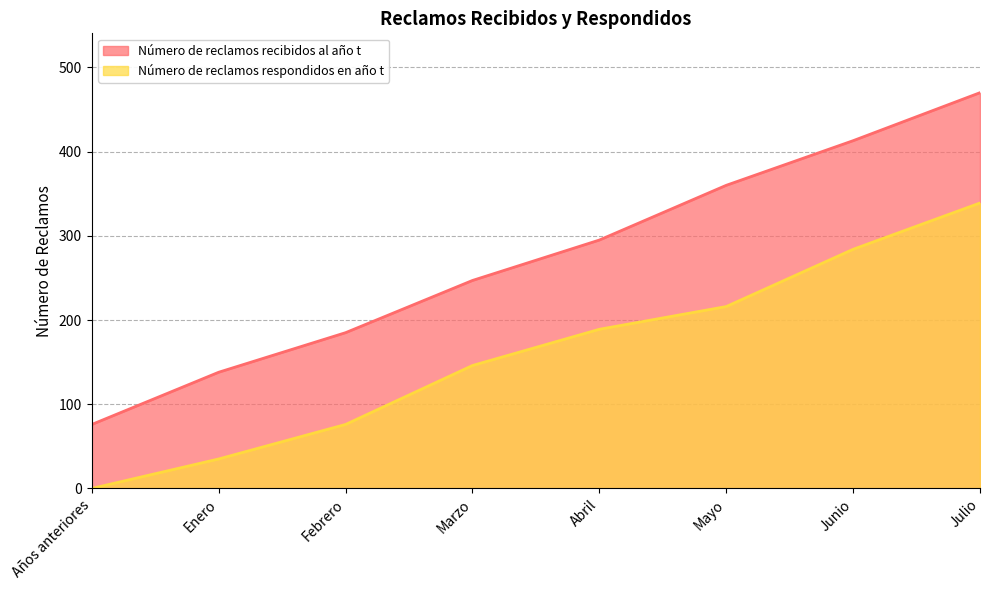

Reading left to right, list all the values displayed in this chart.

Número de reclamos recibidos al año t: 76	138	185	247	295	360	413	470
Número de reclamos respondidos en año t: 0	35	76	146	189	216	284	339